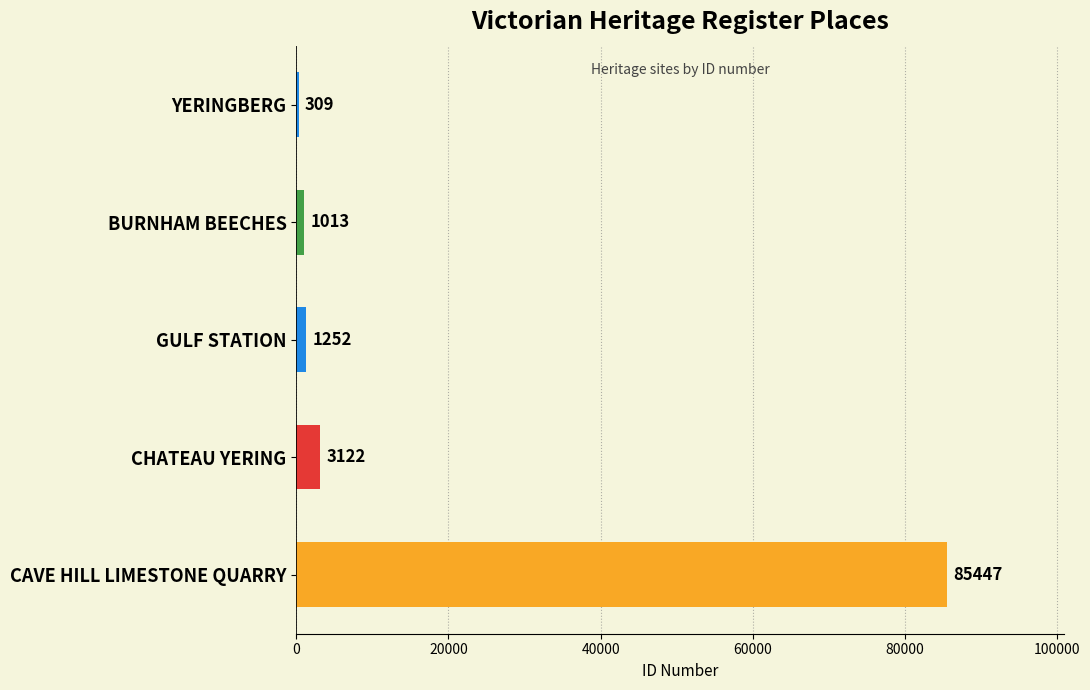

Is it true that the value at CAVE HILL LIMESTONE QUARRY is 85447?

True